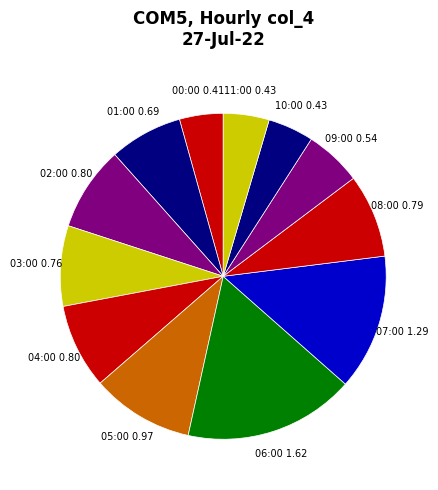

Is there any slice that represents more than half of the pie?

No